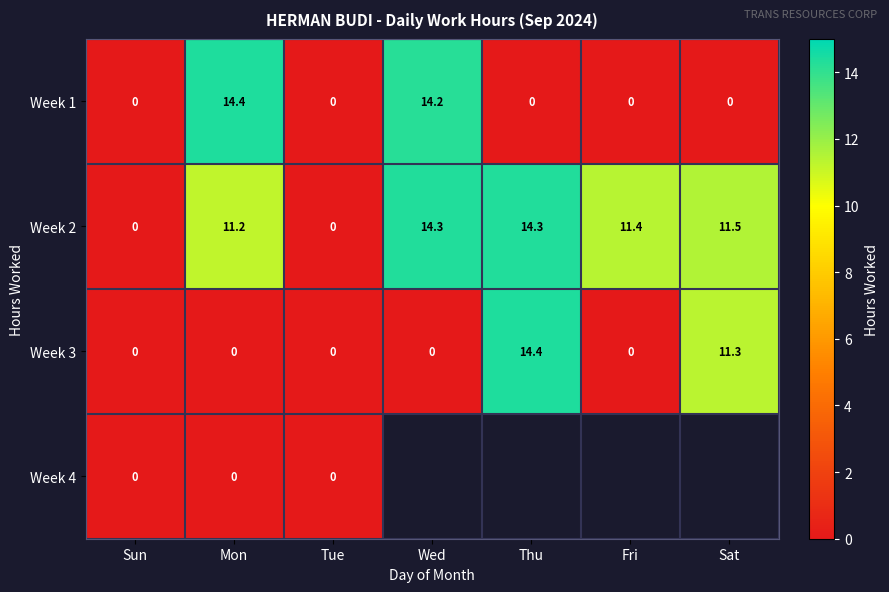

Where is Week 3 nearest to the value 7?

Sat